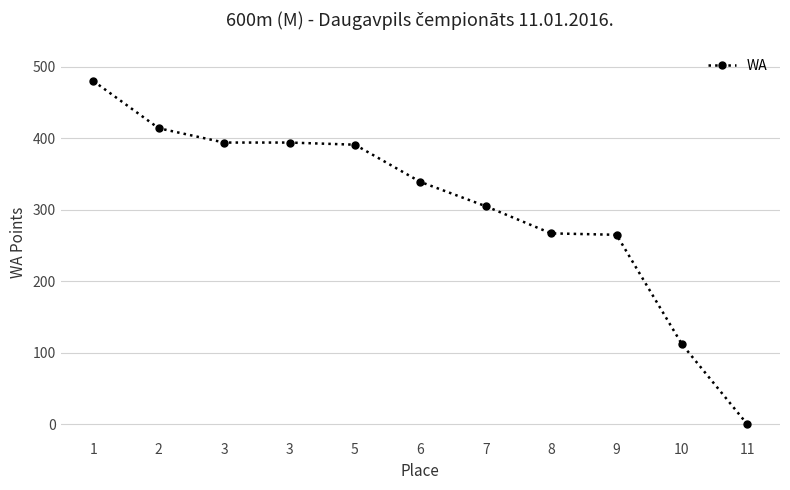

How many values are above zero?

10